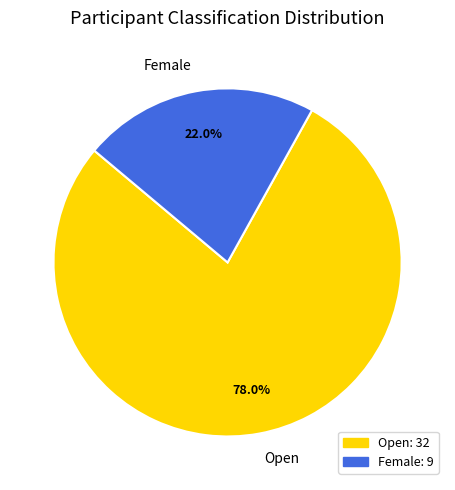

Rank the categories by value from highest to lowest.

Open, Female